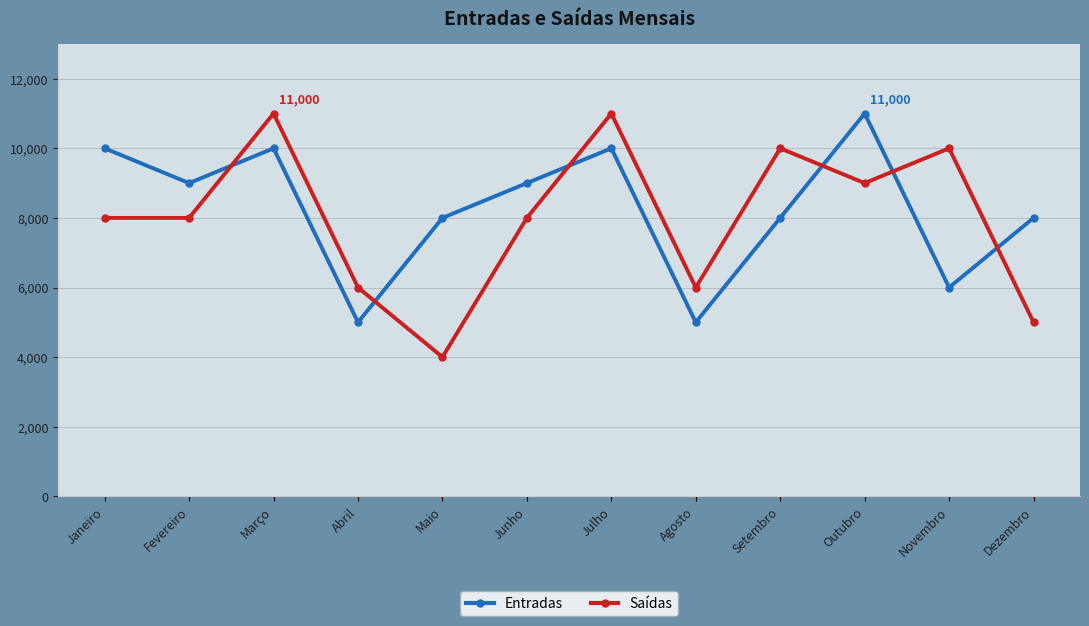

At Novembro, list the series in order from largest to smallest.

Saídas, Entradas